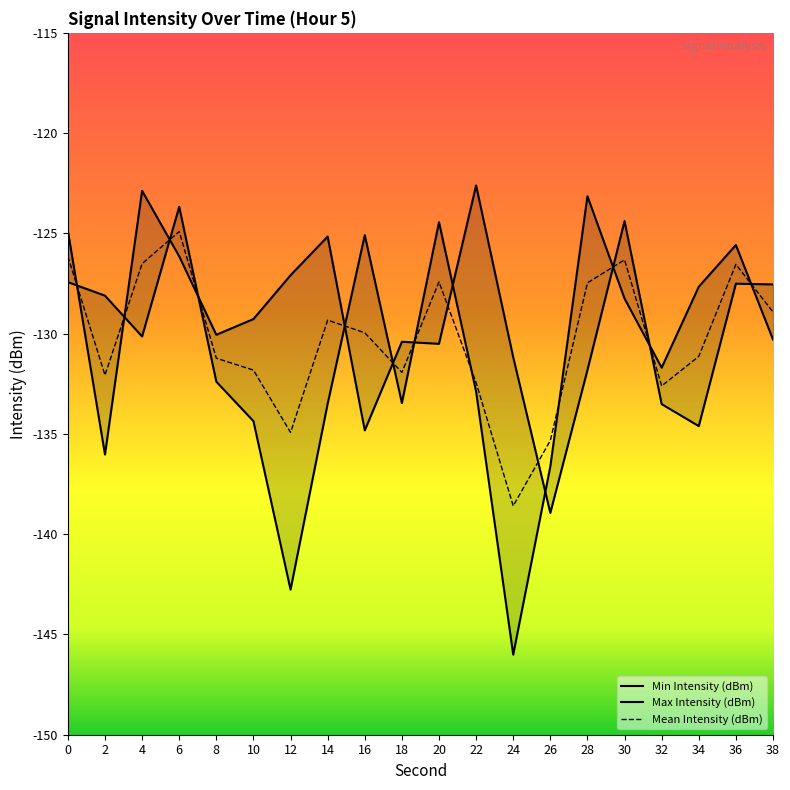

What is the difference between the highest and lowest values at 0?

2.6